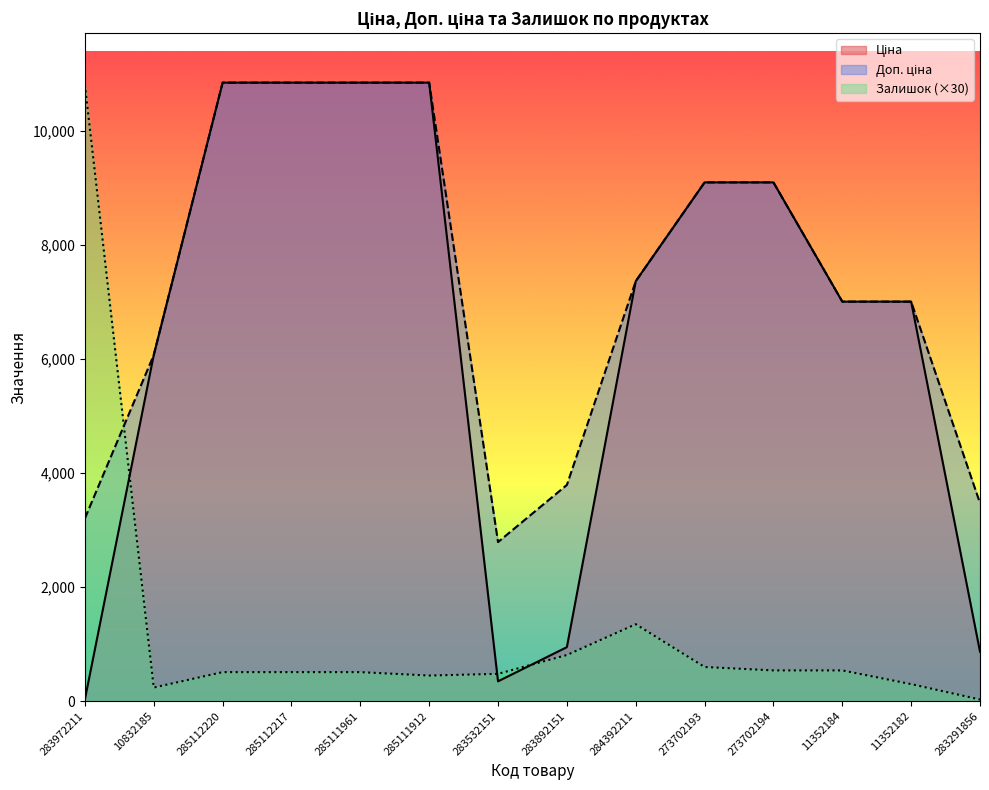

At which label does Ціна first exceed 7360?

285112220